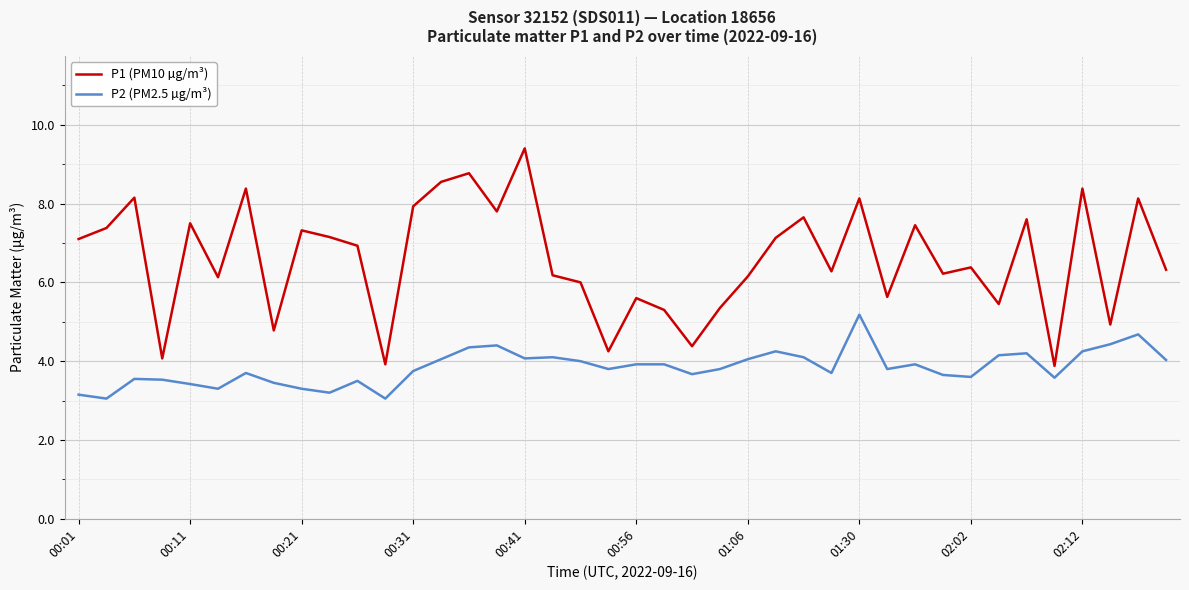

True or false: P1 (PM10 µg/m³) and P2 (PM2.5 µg/m³) intersect in this chart.

False